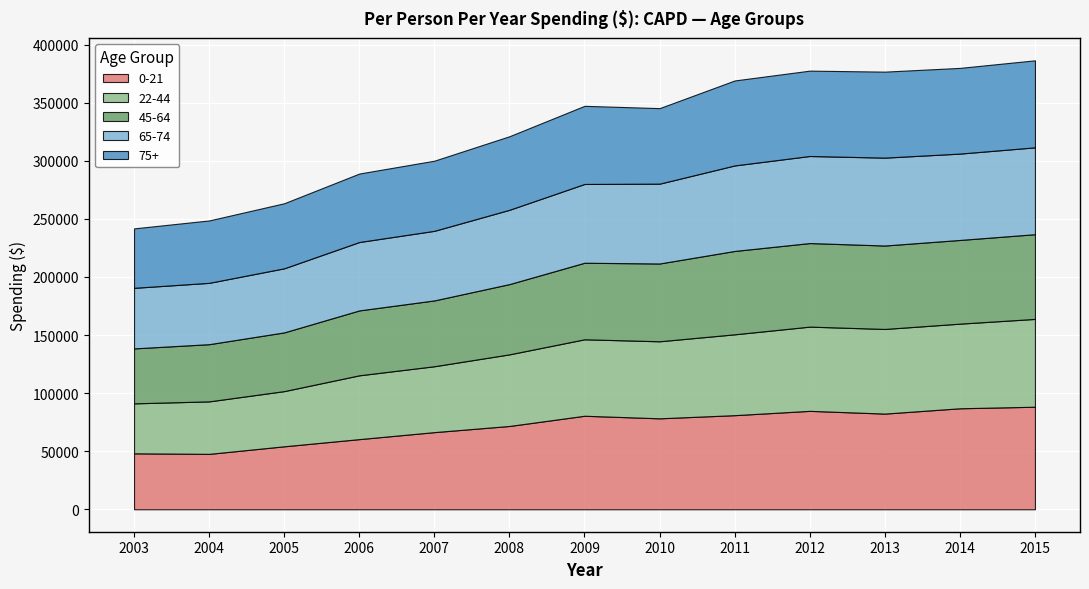

True or false: 65-74 has a value of 26167 at 2009.

False